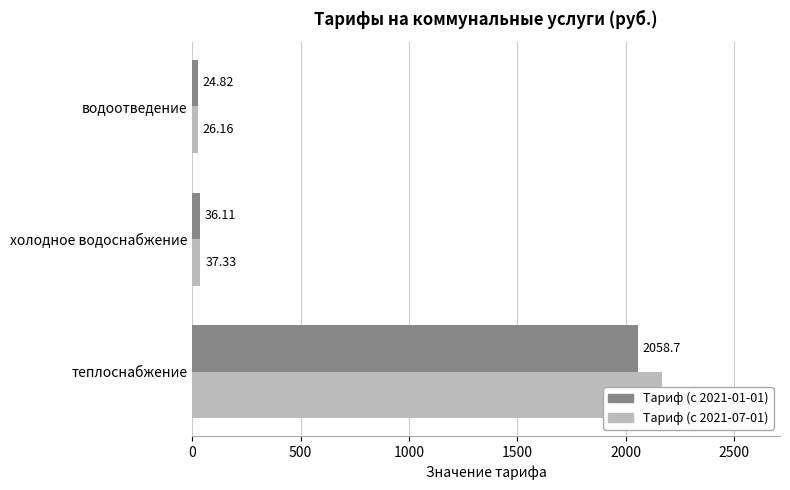

Which series has the widest spread of values?

Тариф (с 2021-07-01)